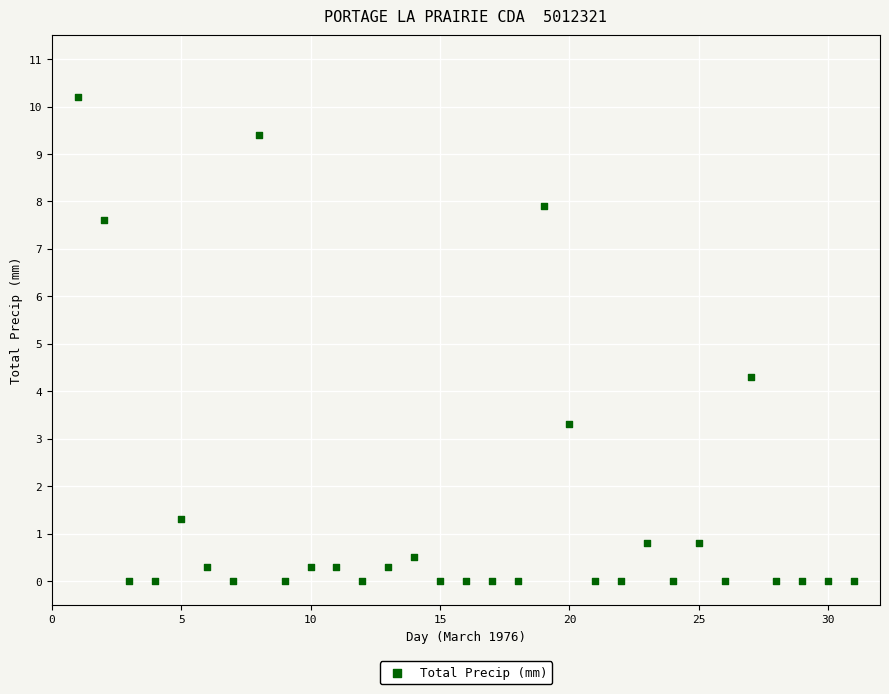

What is the range of Y values (max minus min)?

10.2